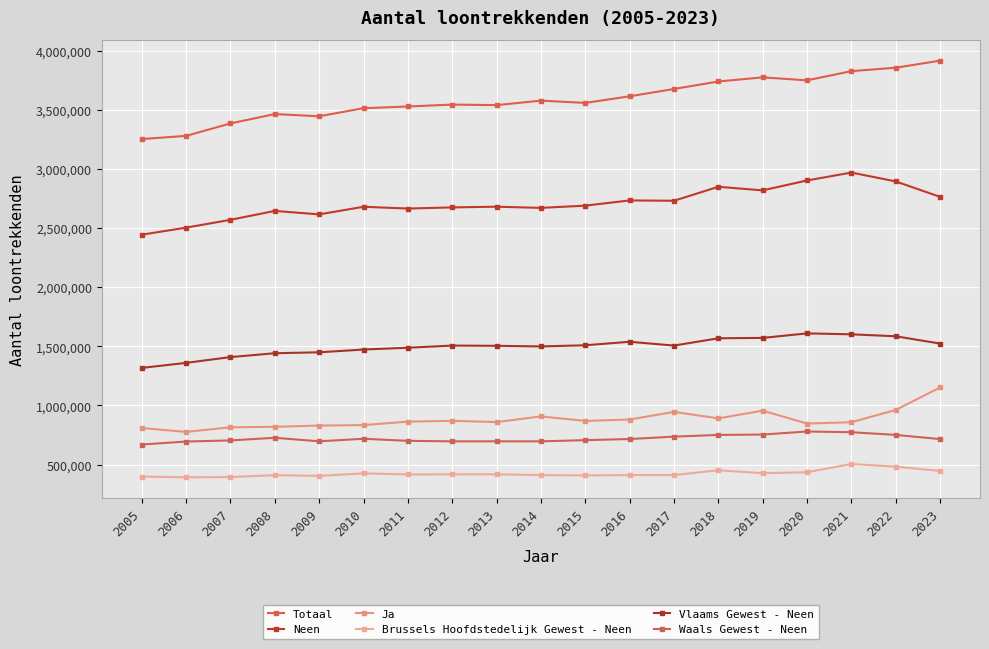

What is the value of the Totaal point at the 10th from the left?

3578661